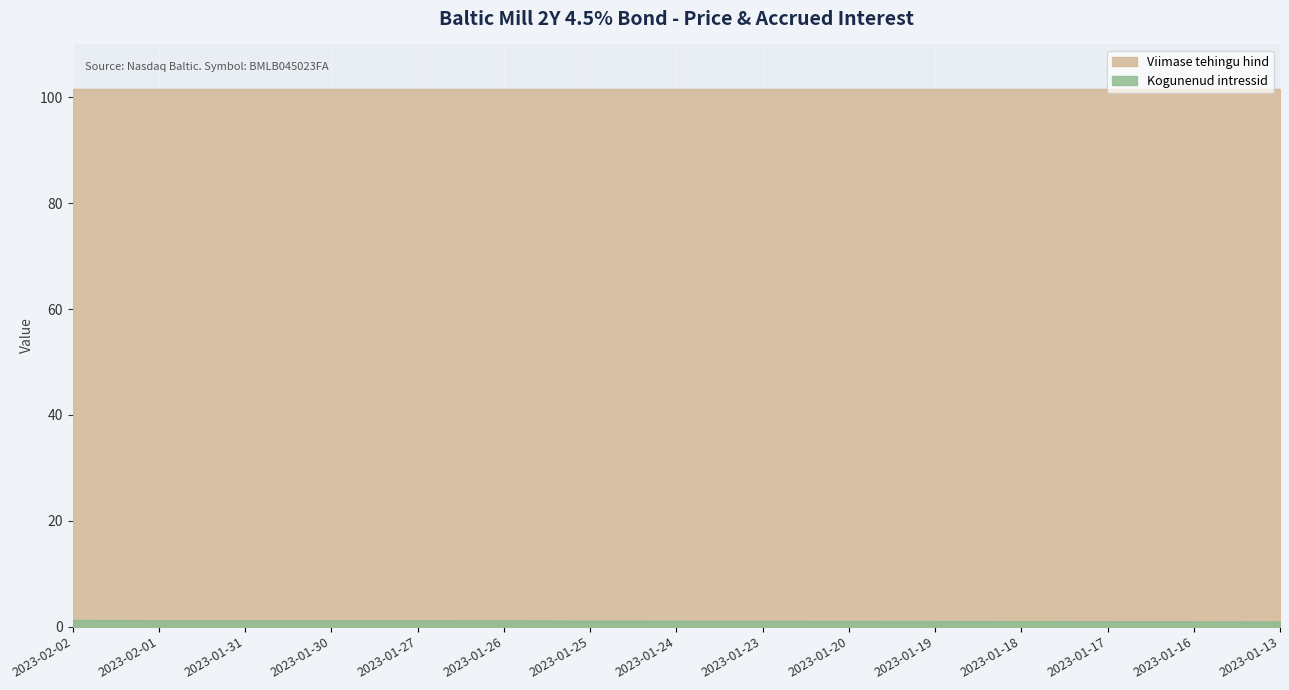

Rank the categories by value from lowest to highest.

2023-01-13, 2023-01-16, 2023-01-17, 2023-01-18, 2023-01-19, 2023-01-20, 2023-01-23, 2023-01-24, 2023-01-25, 2023-01-26, 2023-01-27, 2023-01-30, 2023-01-31, 2023-02-01, 2023-02-02